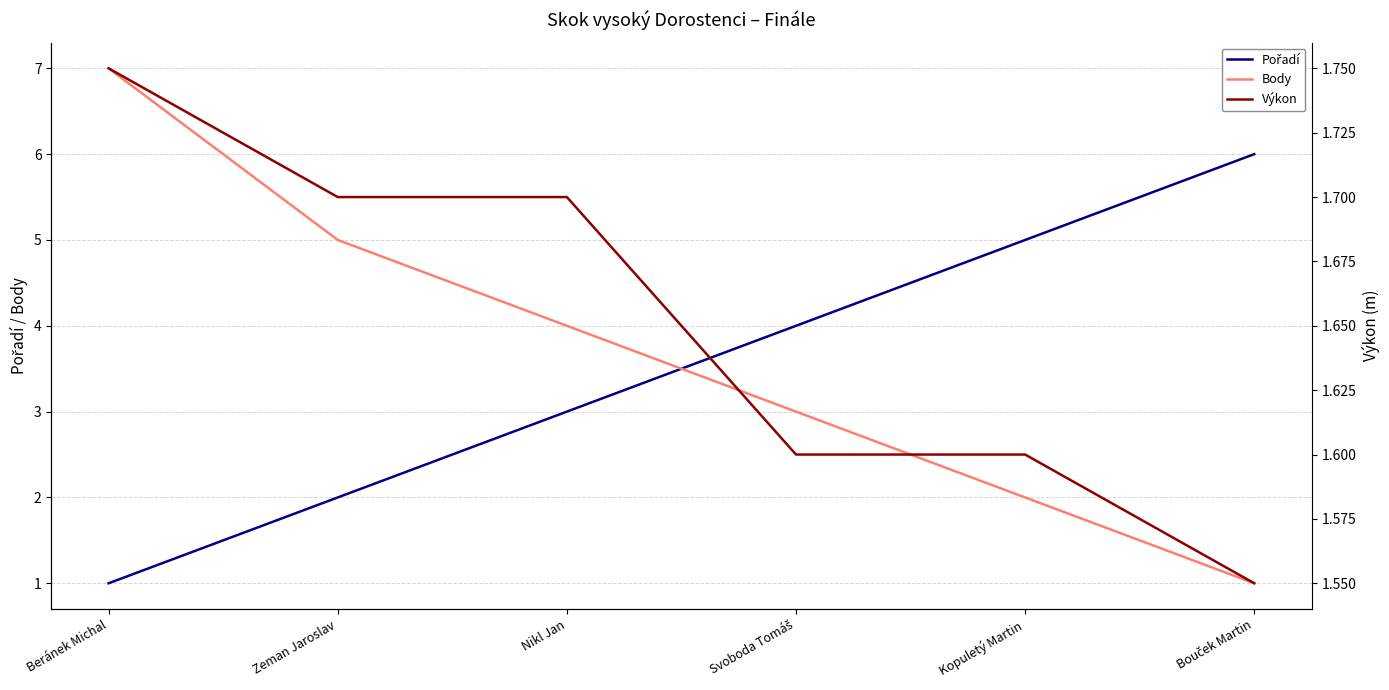

What is the average value of the Výkon series?

1.7